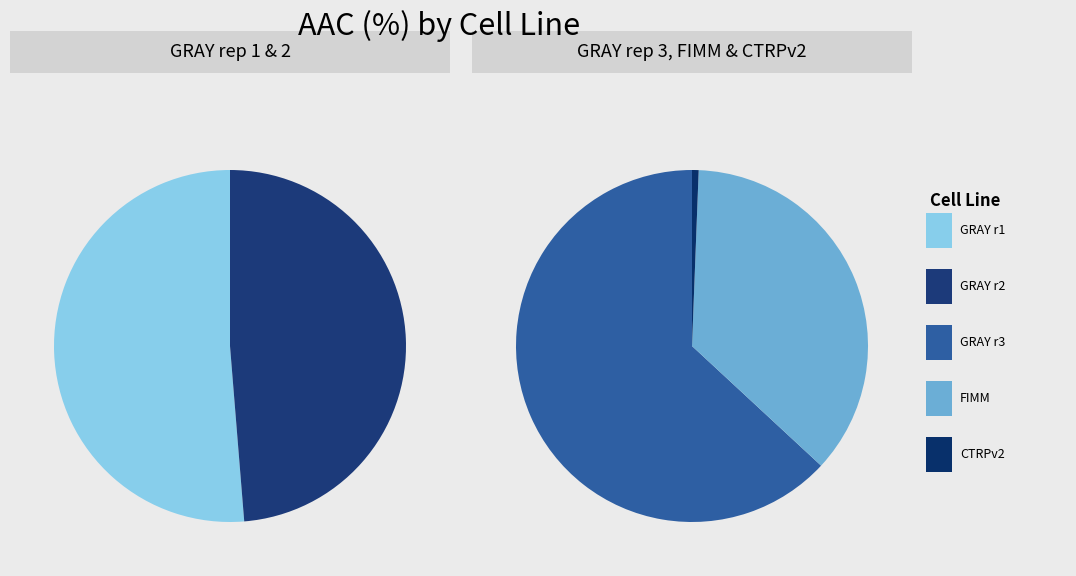

Is CTRPv2 the majority of the pie?

No